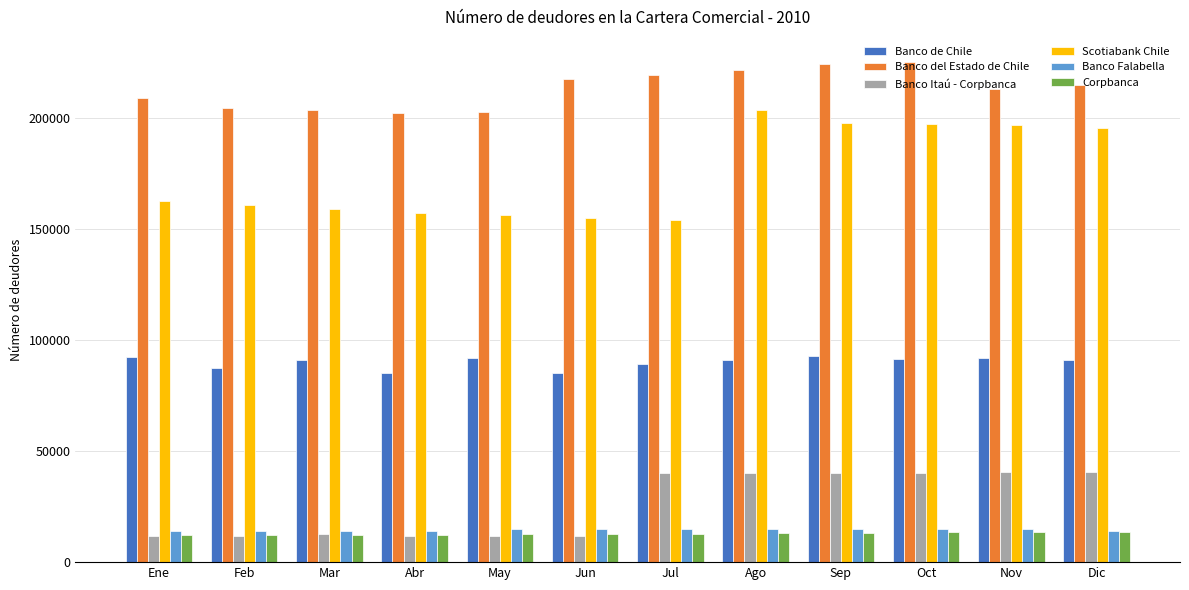

True or false: Banco Itaú - Corpbanca has a value of 11847 at Jun.

True